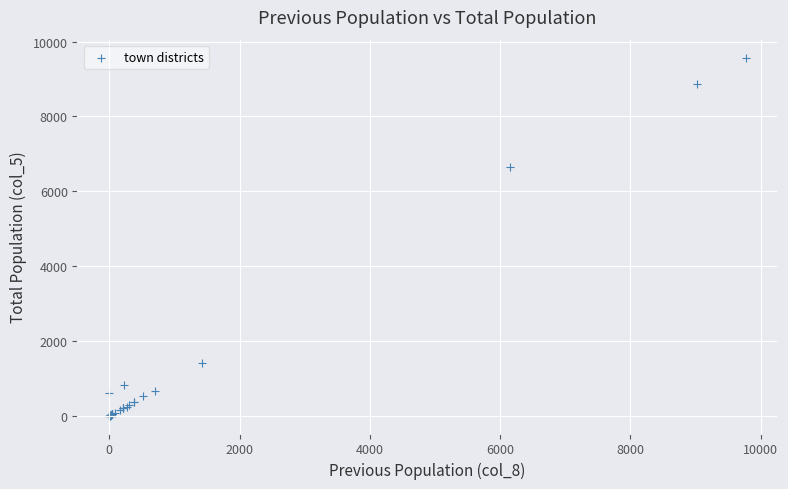

What Y value in the scatter plot is closest to 4787?

6639